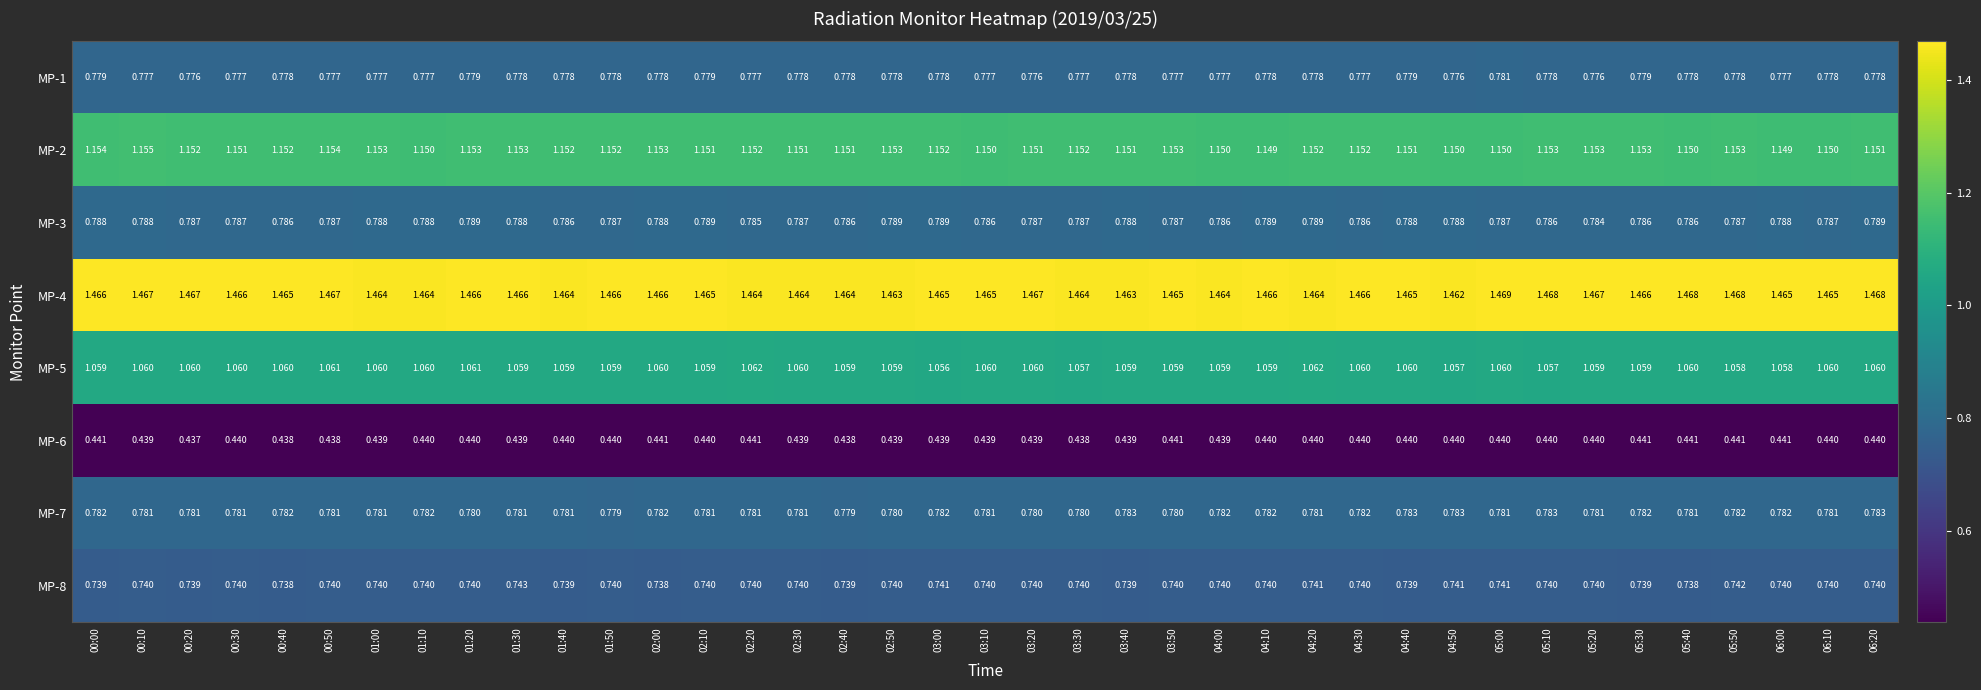

Is the value of MP-6 at 04:10 greater than the value of MP-1 at 02:10?

No